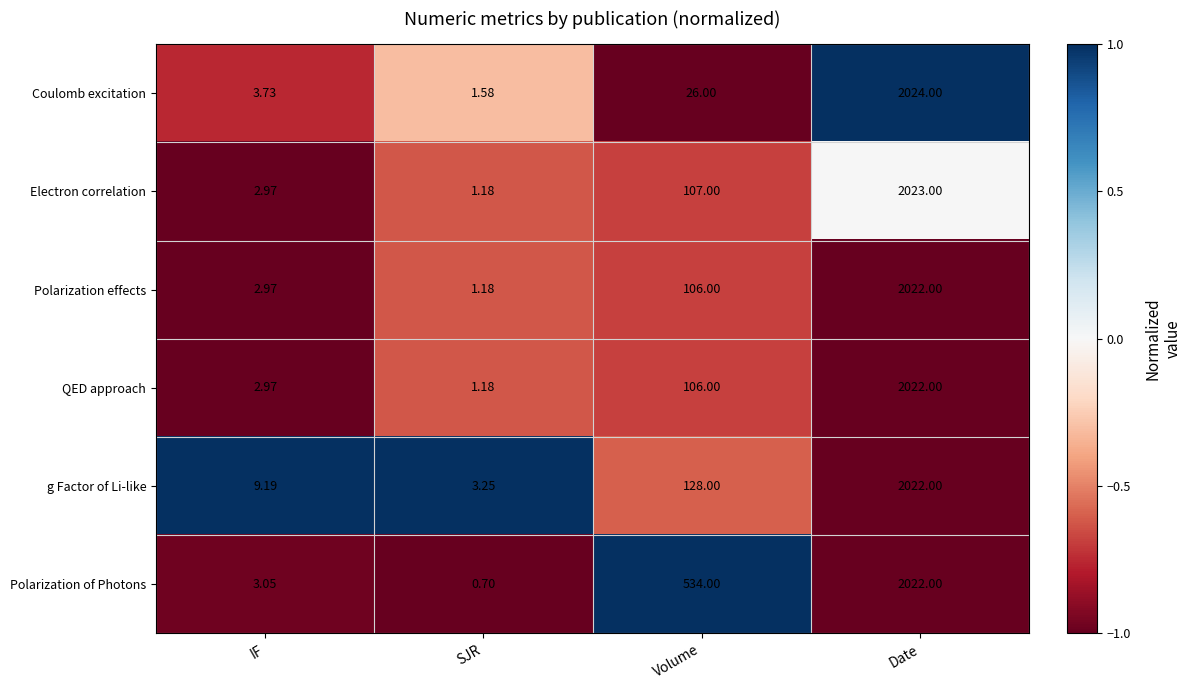

At which label is g Factor of Li-like closest to 1012?

Volume